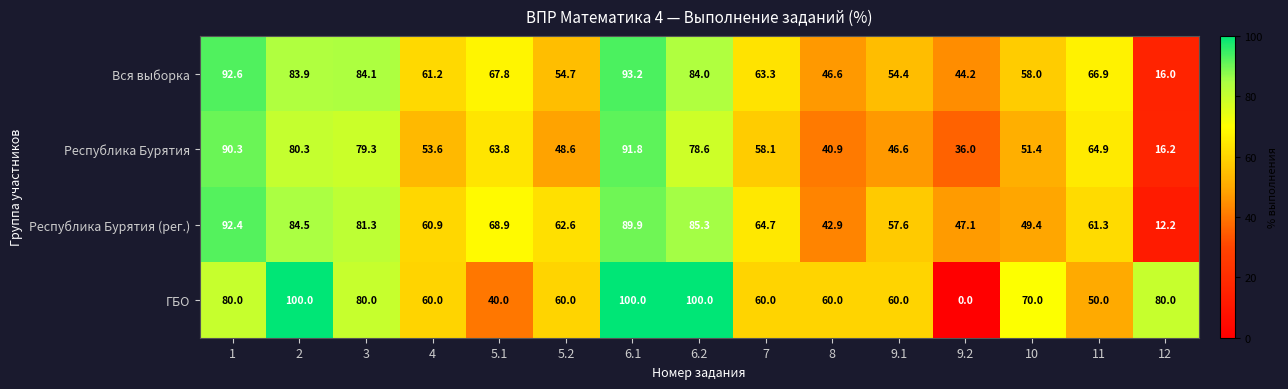

At which category does the chart reach its minimum across all series?

9.2